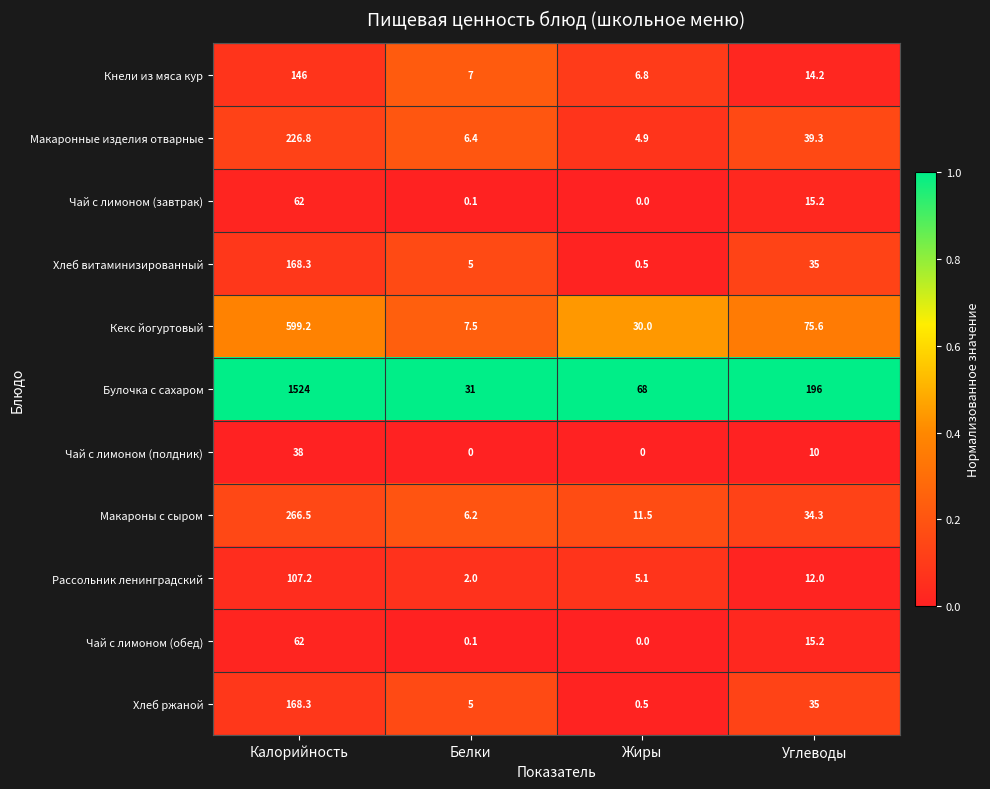

What is the average value of the Чай с лимоном (обед) series?

19.3